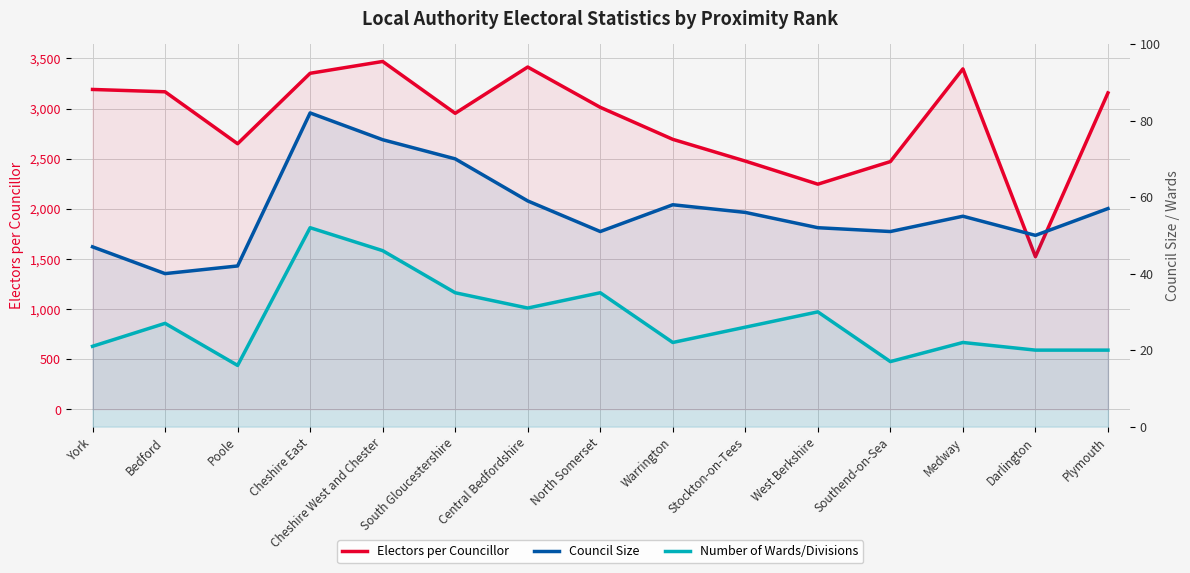

How many lines are shown in the chart?

3